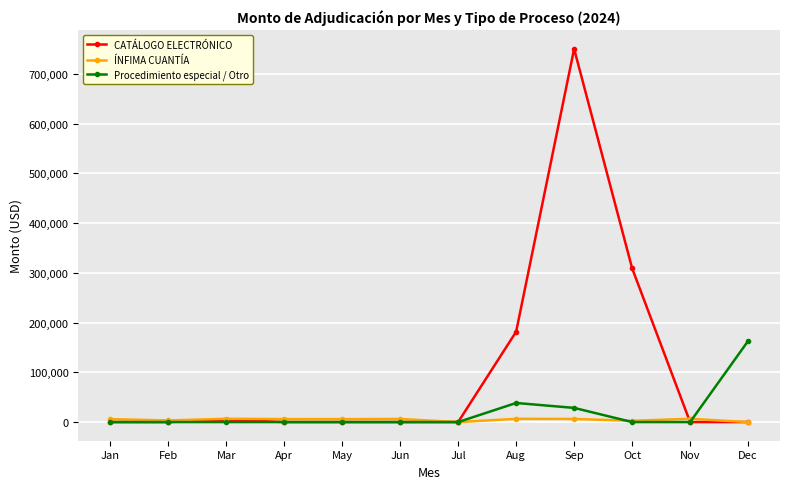

Is the value of CATÁLOGO ELECTRÓNICO at Oct greater than the value of Procedimiento especial / Otro at Apr?

Yes